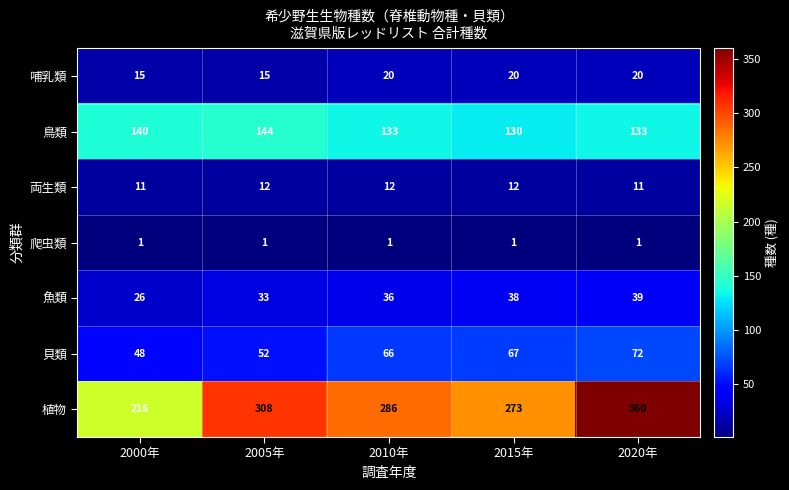

What is the sum of all 両生類 values?

58